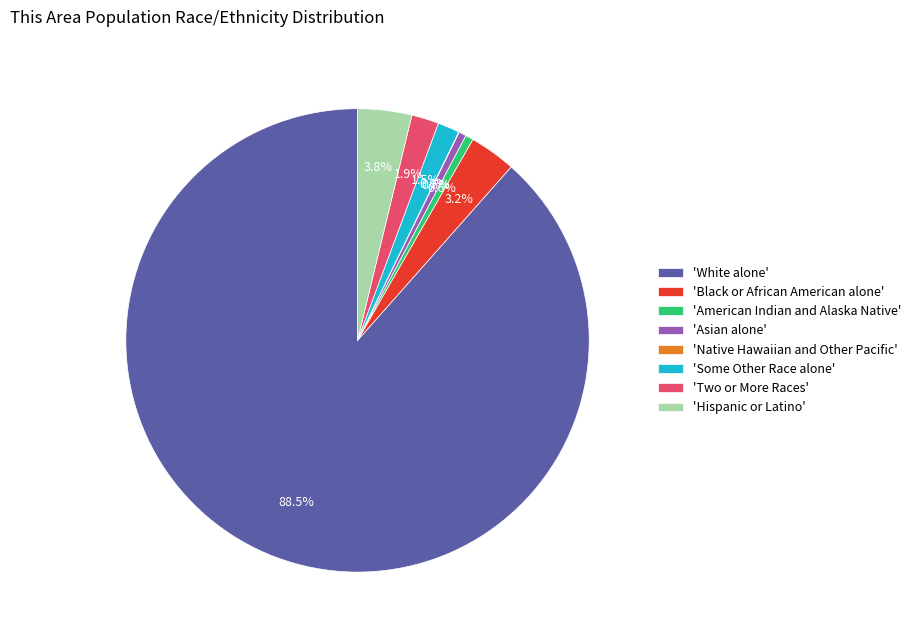

What is the majority slice?

'White alone'